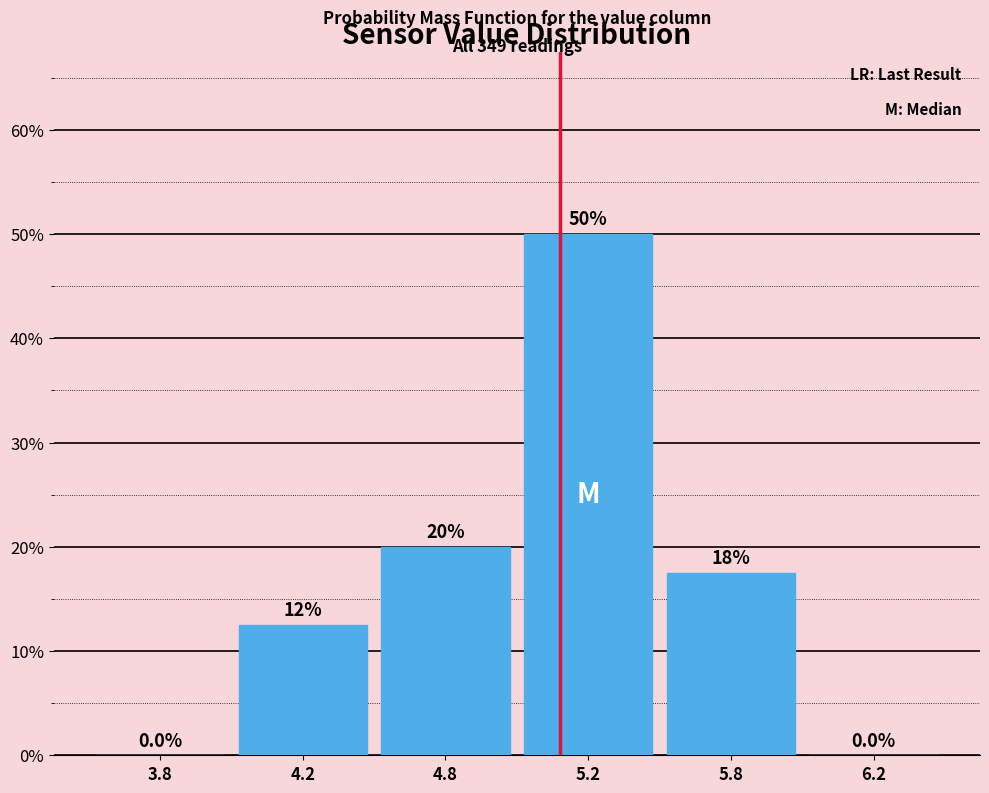

Reading left to right, list all the values displayed in this chart.

3.8=0.0	4.2=12.5	4.8=20.0	5.2=50.0	5.8=17.5	6.2=0.0